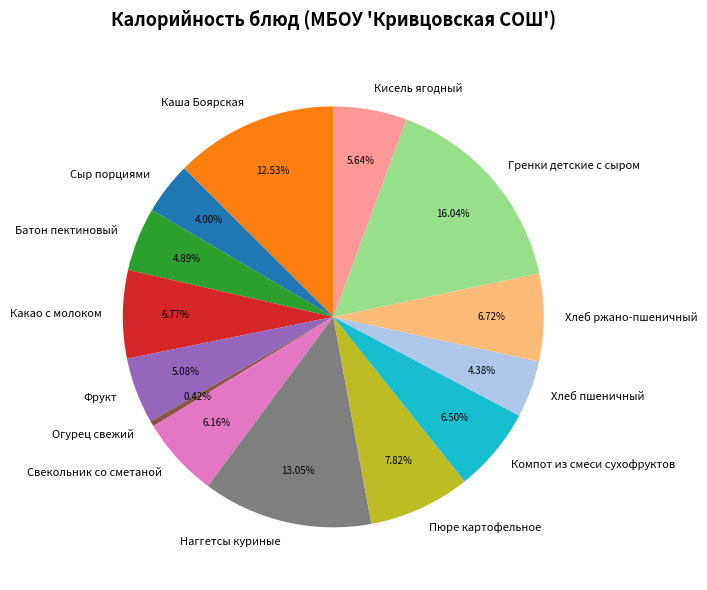

Combined, what portion of the pie is Наггетсы куриные and Каша Боярская?

25.6%